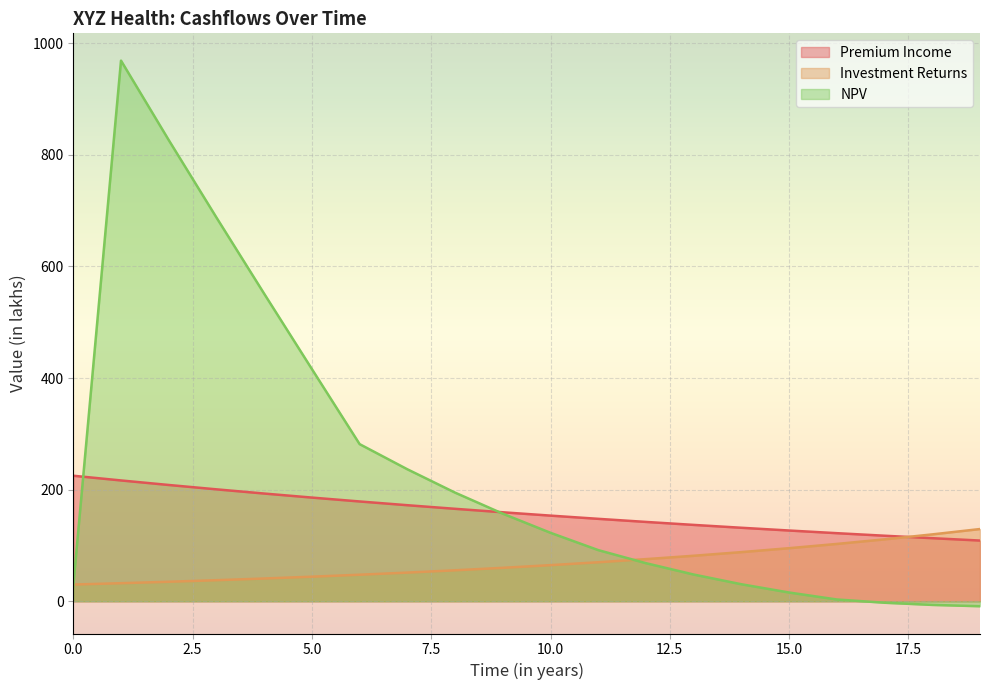

Between 5 and 9, which series saw the biggest shift?

NPV